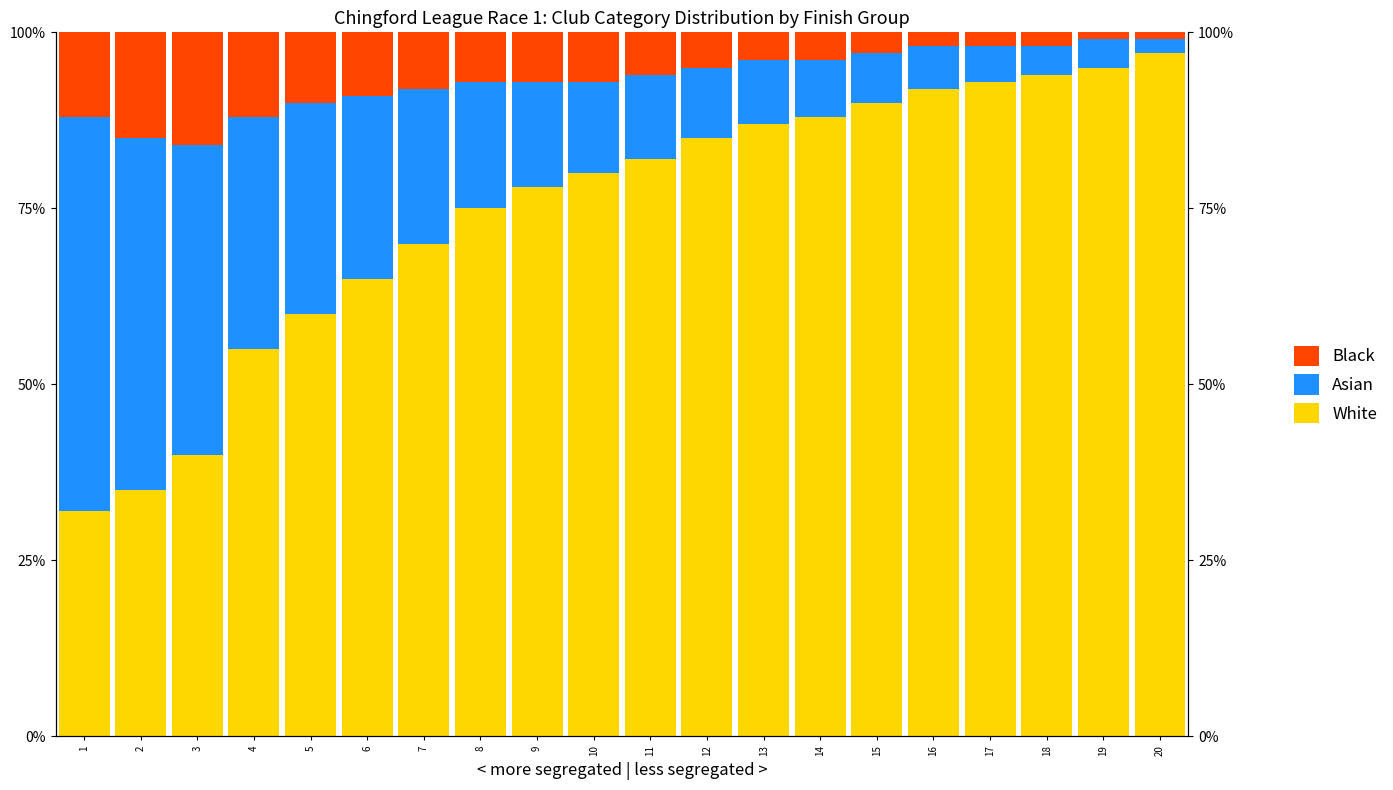

List the labels in order of White value, largest first.

20, 19, 18, 17, 16, 15, 14, 13, 12, 11, 10, 9, 8, 7, 6, 5, 4, 3, 2, 1